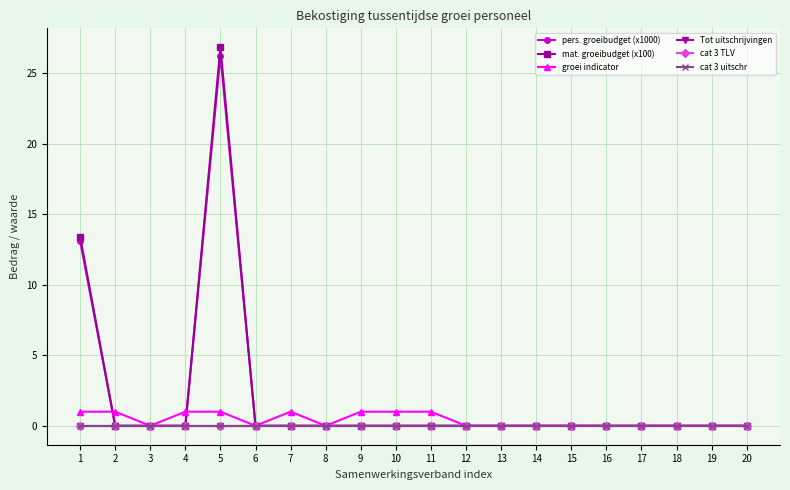

Does the chart have visible grid lines?

Yes